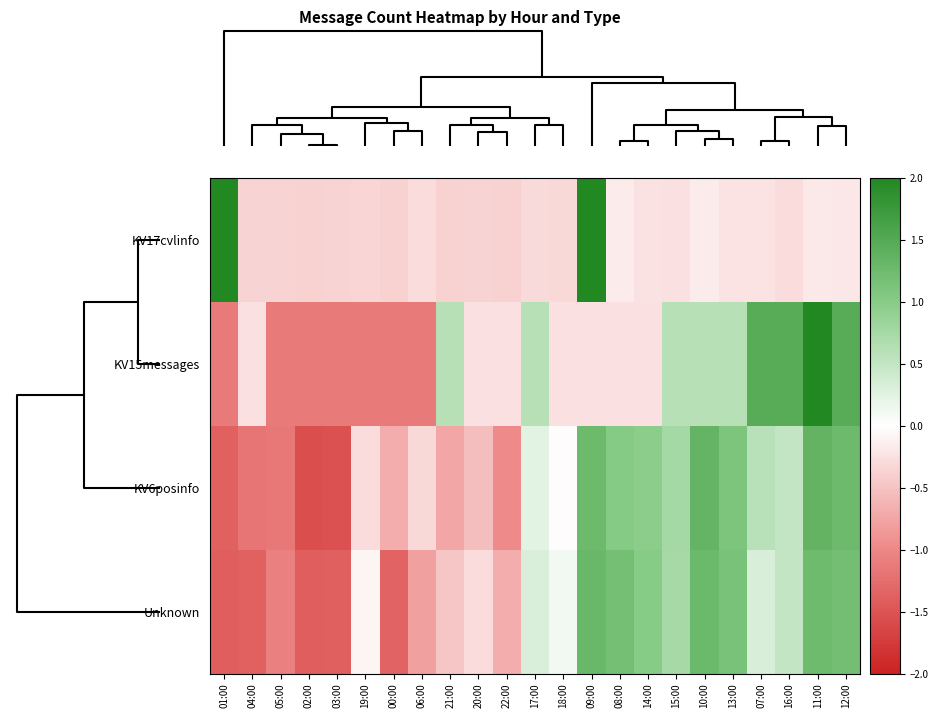

Reading right to left, list all the values displayed in this chart.

KV17cvlinfo: 12:00=-0.2	11:00=-0.2	16:00=-0.3	07:00=-0.2	13:00=-0.2	10:00=-0.2	15:00=-0.3	14:00=-0.2	08:00=-0.2	09:00=2.2	18:00=-0.3	17:00=-0.3	22:00=-0.4	20:00=-0.4	21:00=-0.4	06:00=-0.3	00:00=-0.4	19:00=-0.3	03:00=-0.4	02:00=-0.4	05:00=-0.4	04:00=-0.4	01:00=4.0
KV15messages: 12:00=1.5	11:00=2.3	16:00=1.5	07:00=1.5	13:00=0.6	10:00=0.6	15:00=0.6	14:00=-0.3	08:00=-0.3	09:00=-0.3	18:00=-0.3	17:00=0.6	22:00=-0.3	20:00=-0.3	21:00=0.6	06:00=-1.1	00:00=-1.1	19:00=-1.1	03:00=-1.1	02:00=-1.1	05:00=-1.1	04:00=-0.3	01:00=-1.1
KV6posinfo: 12:00=1.3	11:00=1.4	16:00=0.5	07:00=0.6	13:00=1.1	10:00=1.3	15:00=0.8	14:00=1.0	08:00=1.0	09:00=1.3	18:00=-0.0	17:00=0.2	22:00=-1.0	20:00=-0.5	21:00=-0.7	06:00=-0.3	00:00=-0.7	19:00=-0.3	03:00=-1.5	02:00=-1.6	05:00=-1.1	04:00=-1.2	01:00=-1.4
Unknown: 12:00=1.2	11:00=1.2	16:00=0.5	07:00=0.3	13:00=1.1	10:00=1.3	15:00=0.7	14:00=1.0	08:00=1.2	09:00=1.3	18:00=0.1	17:00=0.3	22:00=-0.7	20:00=-0.3	21:00=-0.5	06:00=-0.8	00:00=-1.3	19:00=-0.1	03:00=-1.4	02:00=-1.4	05:00=-1.1	04:00=-1.4	01:00=-1.4